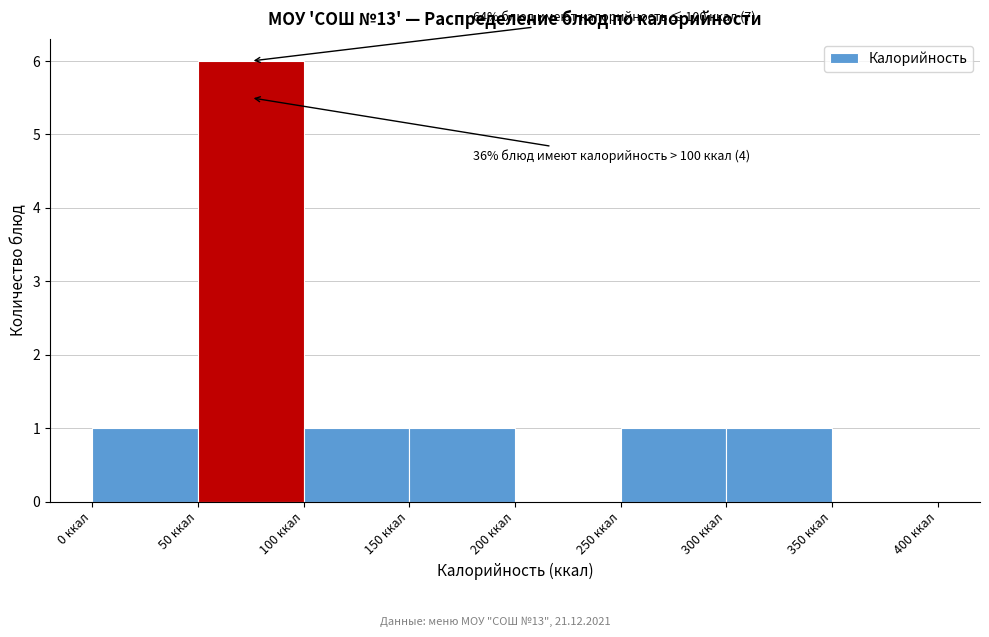

Over which range of the x-axis is the bar tallest?

50 to 100